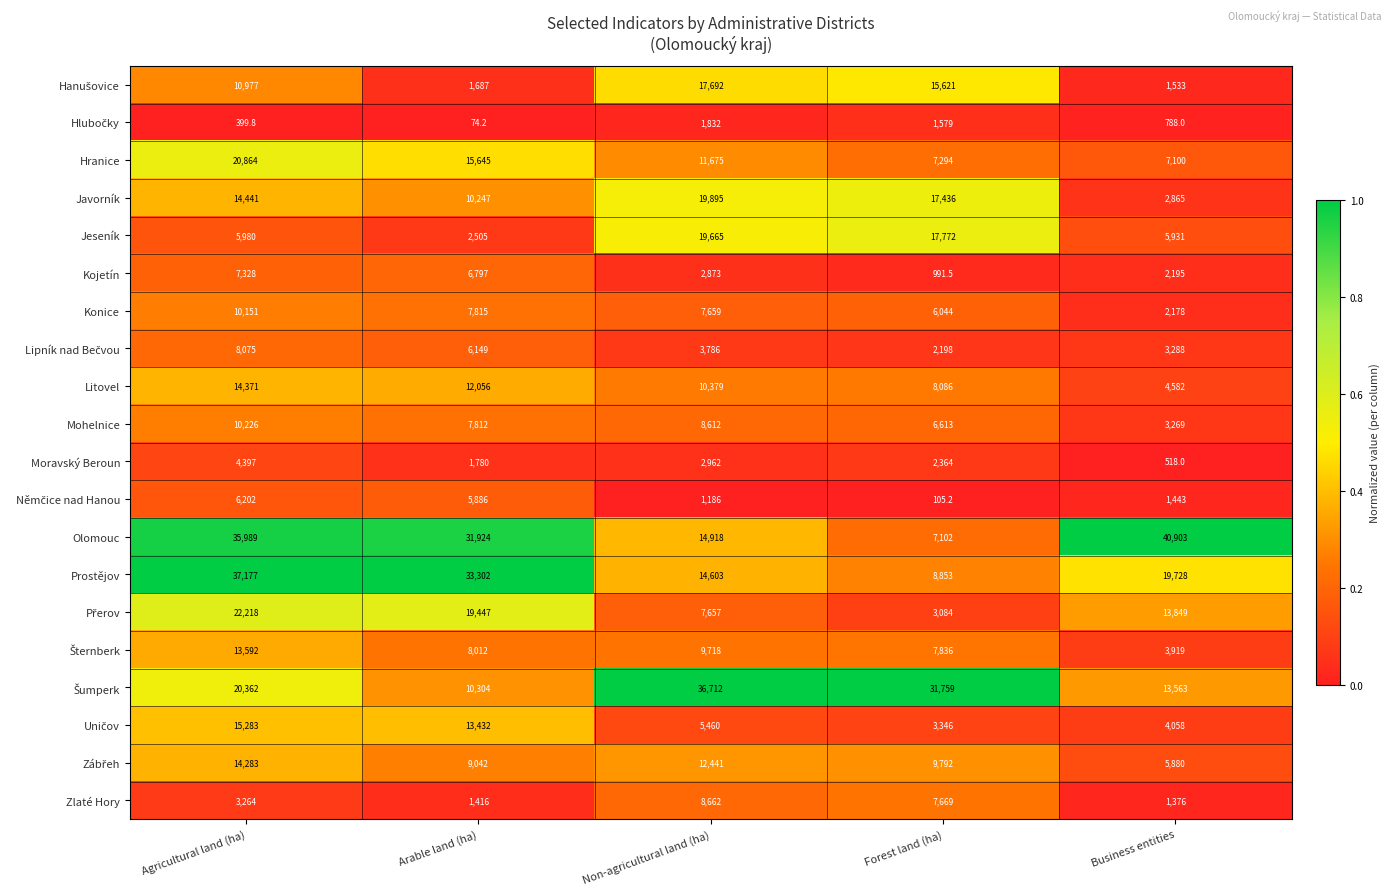

What is the average value of the Javorník series?

12976.8